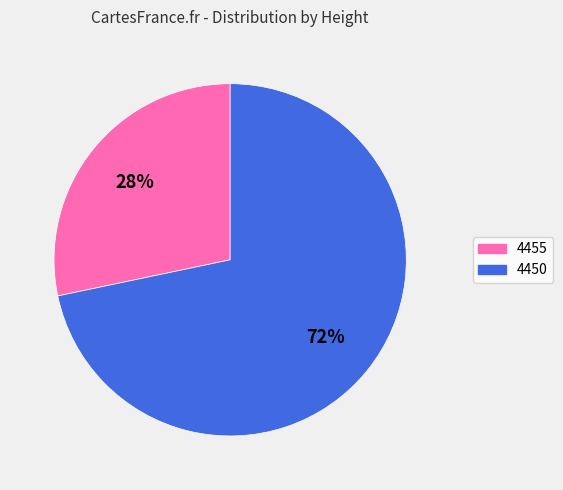

Does any single category account for the majority?

Yes